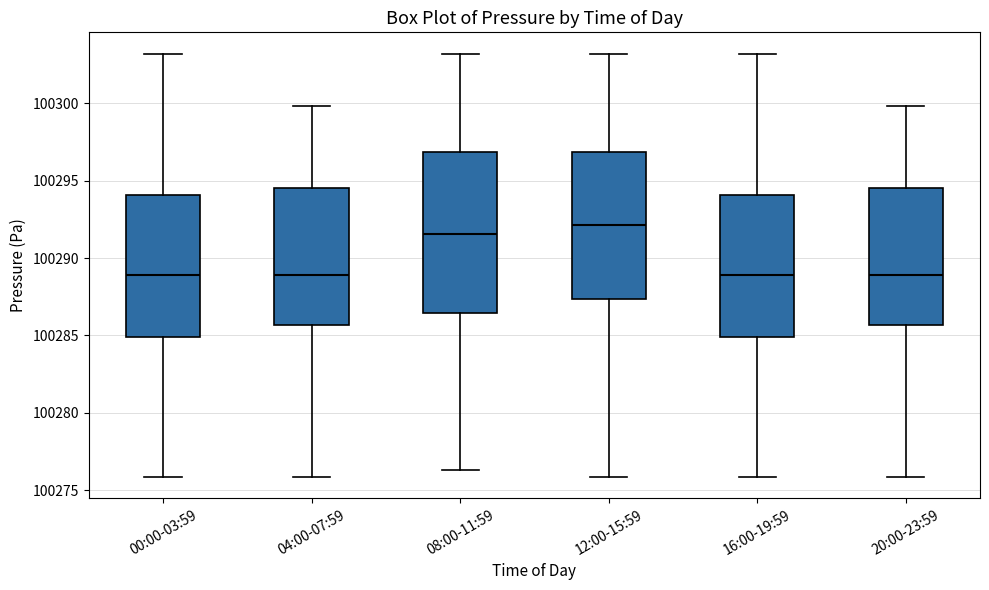

Comparing the boxes themselves (not the whiskers), which one is the tallest?

08:00-11:59